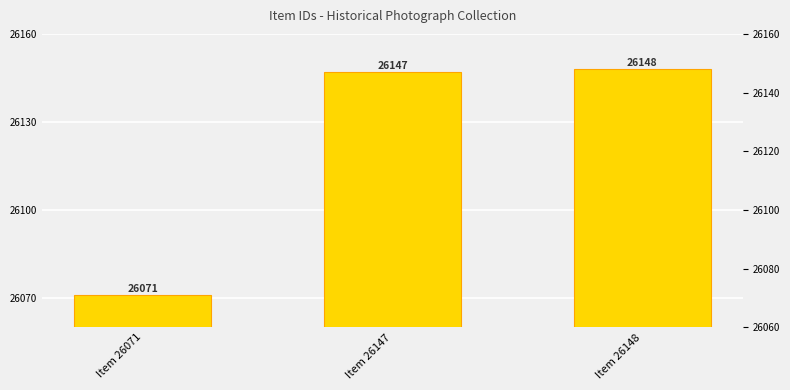

What is the value of the 1st bar from the left?

26071